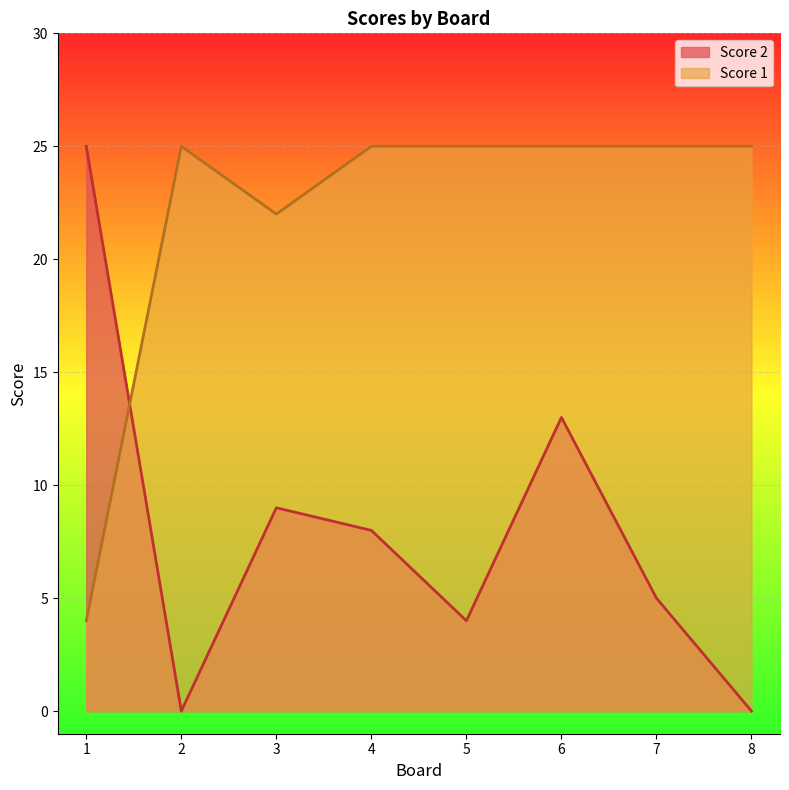

Reading left to right, transcribe all the data shown in this chart.

Score 2: 1=25	2=0	3=9	4=8	5=4	6=13	7=5	8=0
Score 1: 1=4	2=25	3=22	4=25	5=25	6=25	7=25	8=25